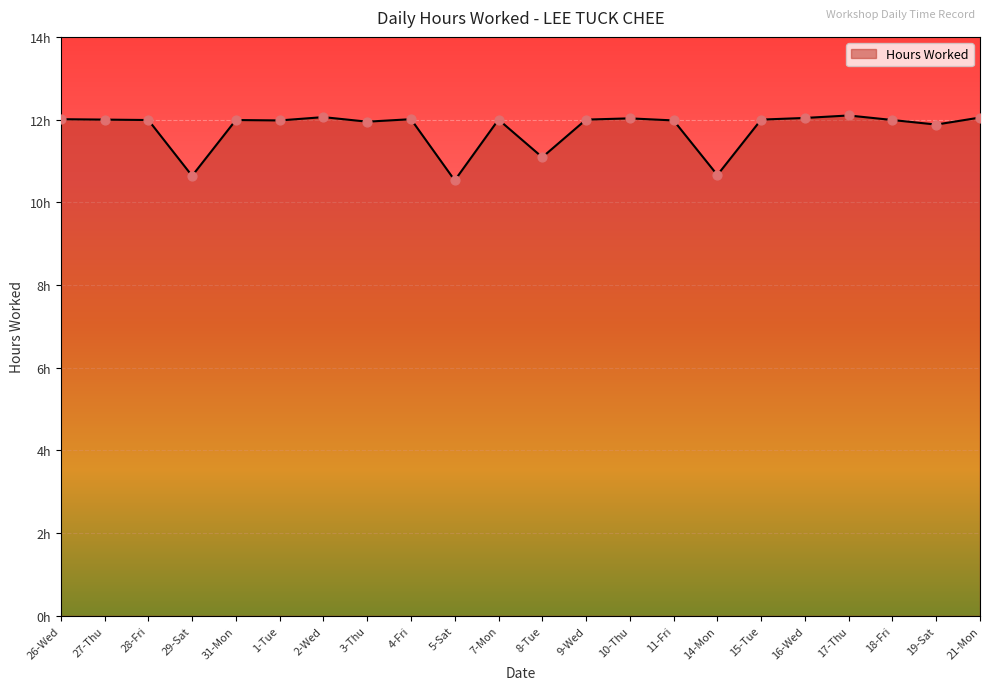

Which has a higher value, 14-Mon or 26-Wed?

26-Wed